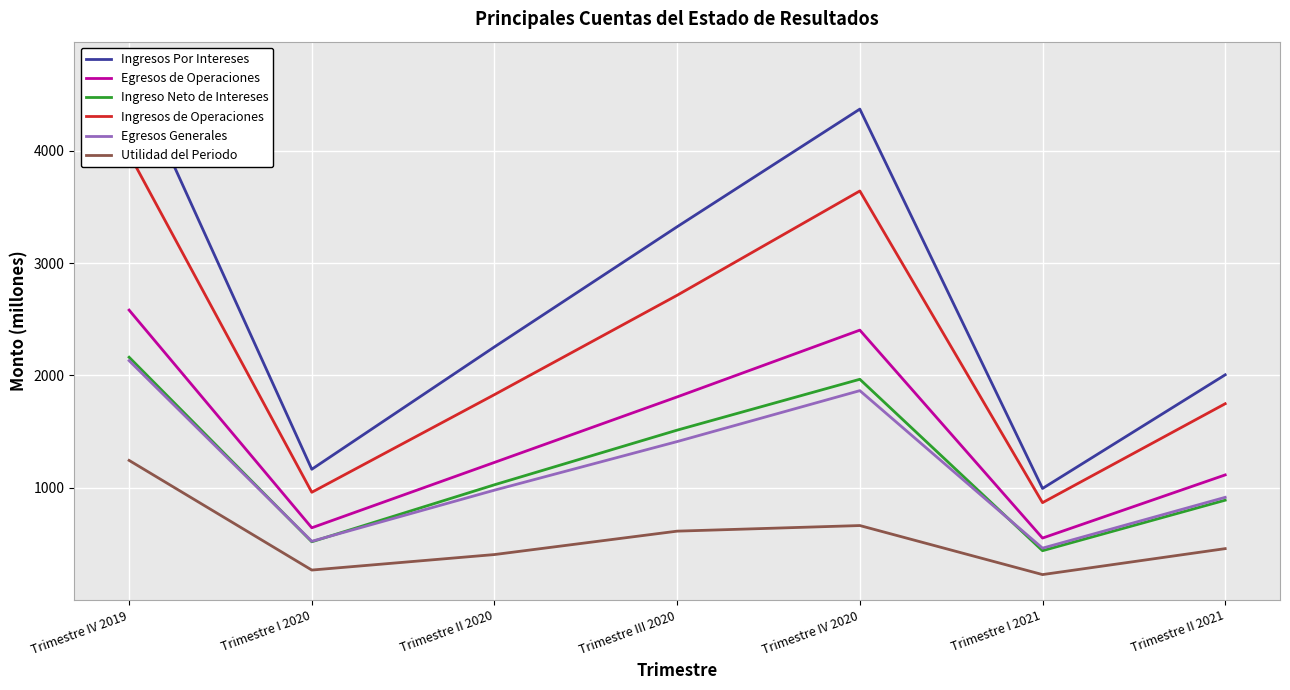

How many lines are shown in the chart?

6